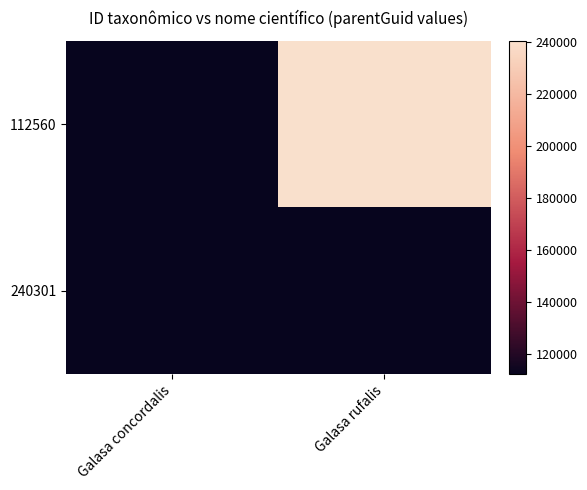

At which category is the sum across all series the highest?

Galasa rufalis